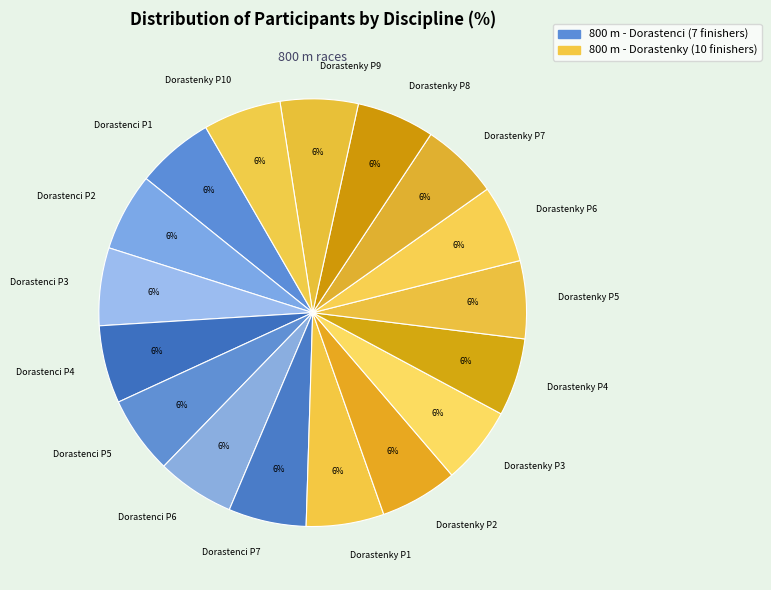

Does Dorastenky P10 account for over 50% of the chart?

No